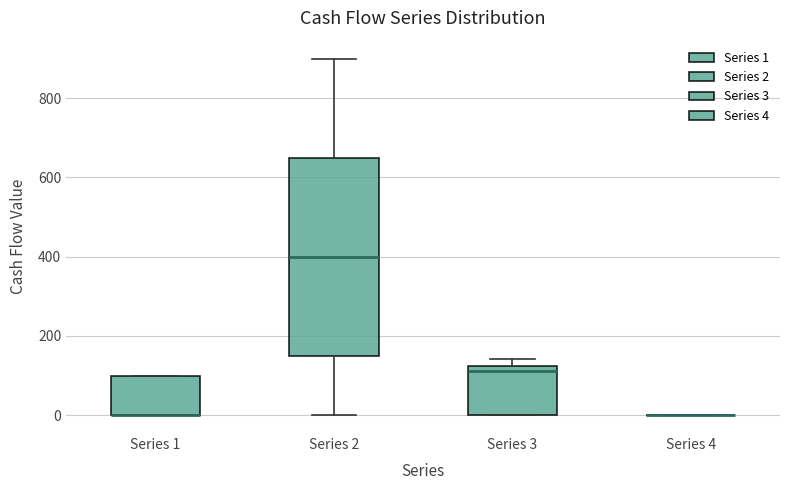

Comparing the boxes themselves (not the whiskers), which one is the tallest?

Series 2